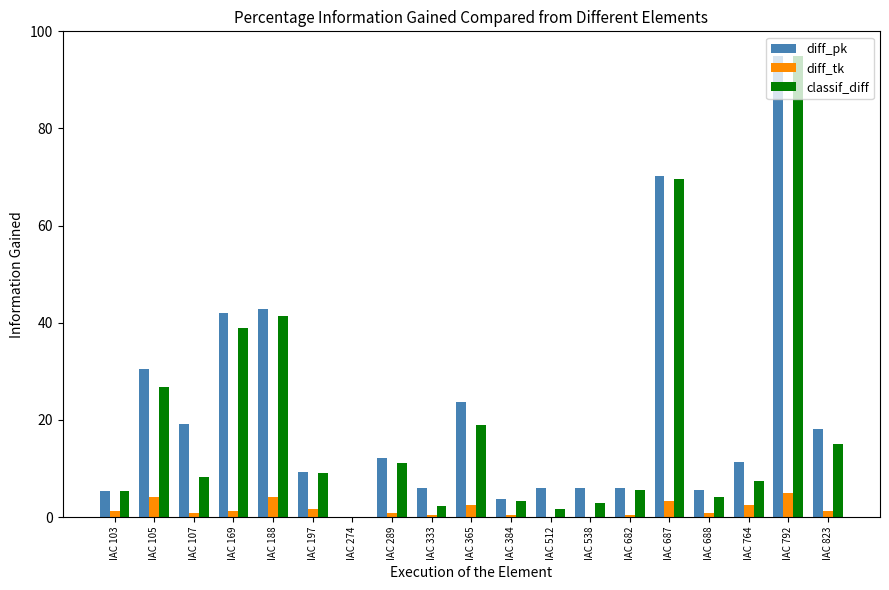

Between IAC 169 and IAC 197, which series saw the biggest shift?

diff_pk